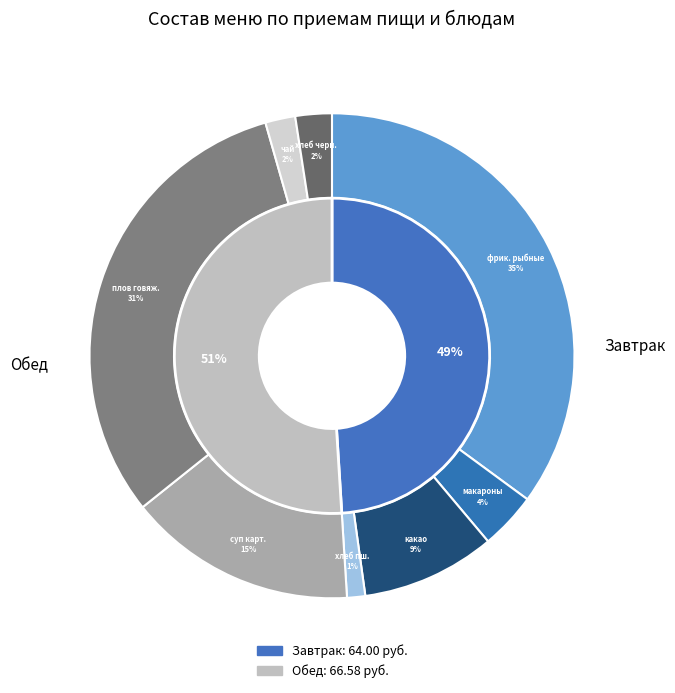

To the nearest percent, what portion does плов из говялиной represent?

31%